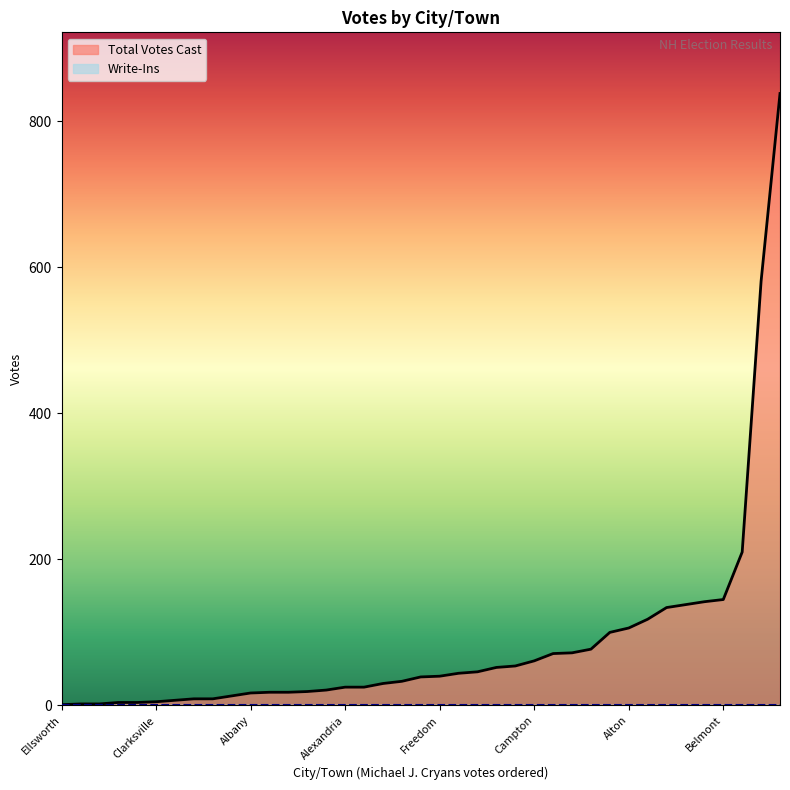

Which series has the largest range (max minus min)?

Total Votes Cast